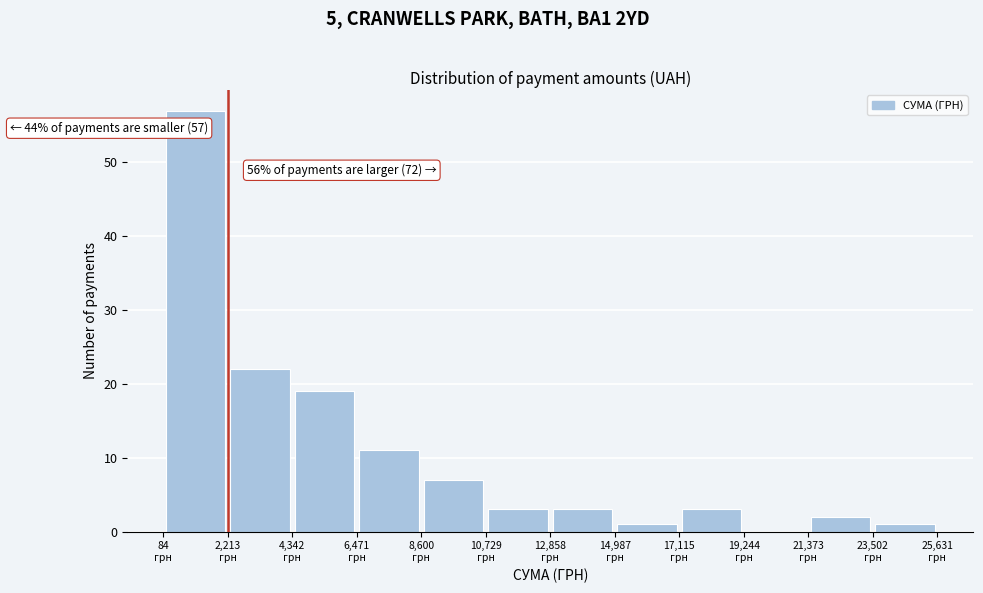

Over which range of the x-axis is the bar tallest?

0 to 2000